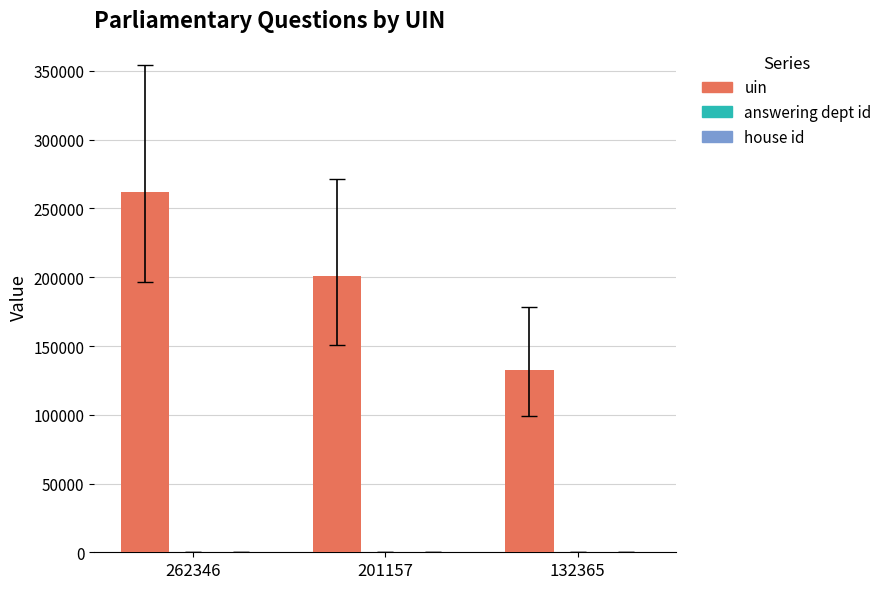

The value of uin at 262346 is 262346. True or false?

True